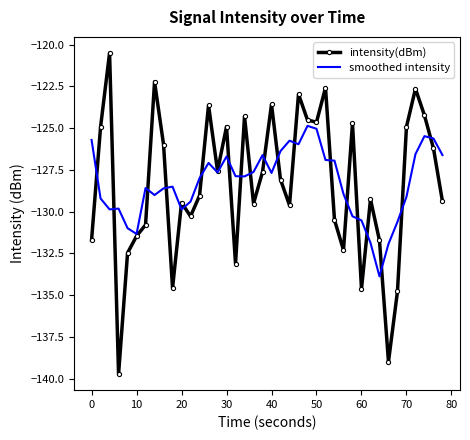

What is the greatest value displayed?

-120.5